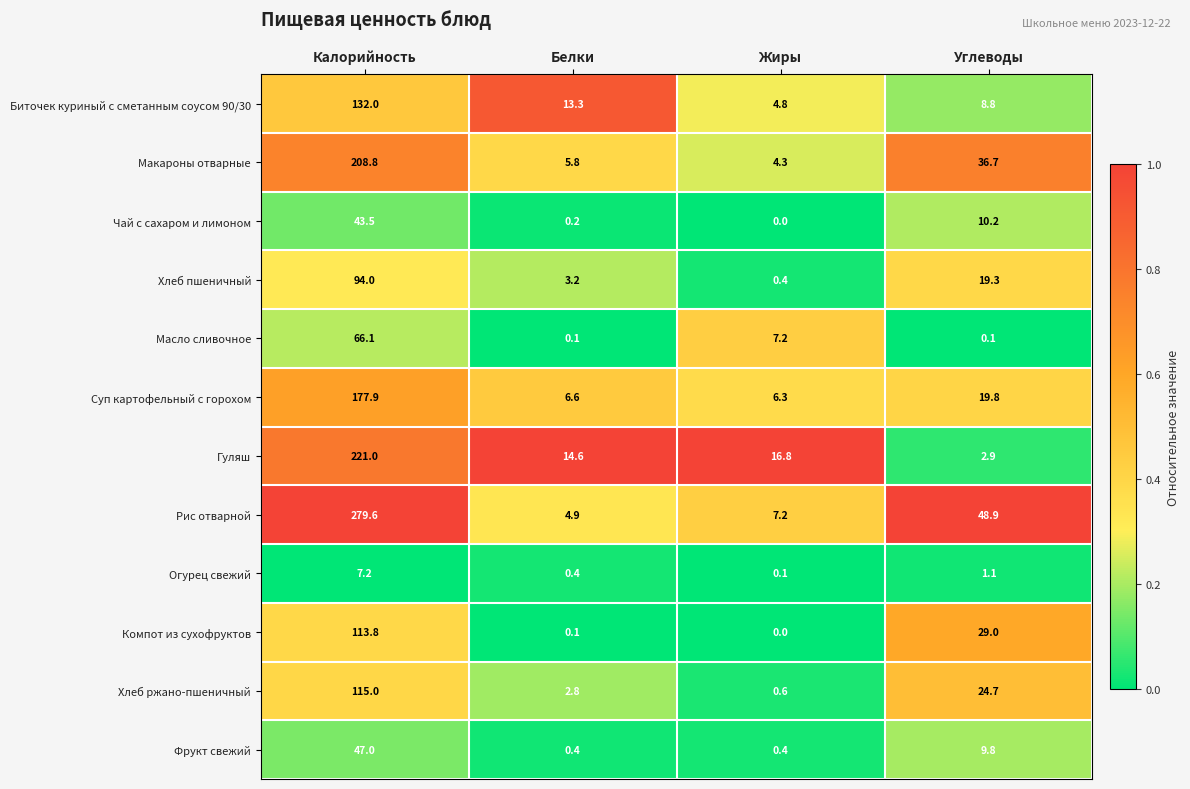

What is the difference between the maximum and minimum values in the Биточек куриный с сметанным соусом 90/30 series?

127.2